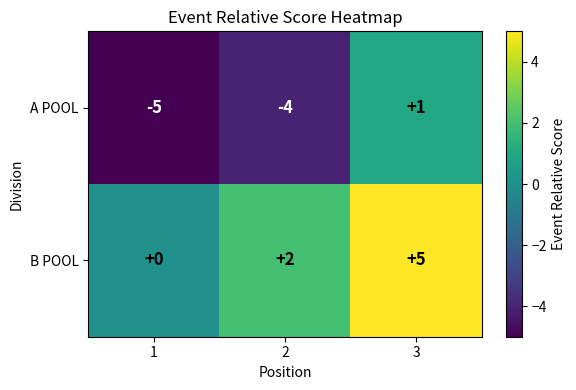

Rank the series by their average value, from lowest to highest.

A POOL, B POOL